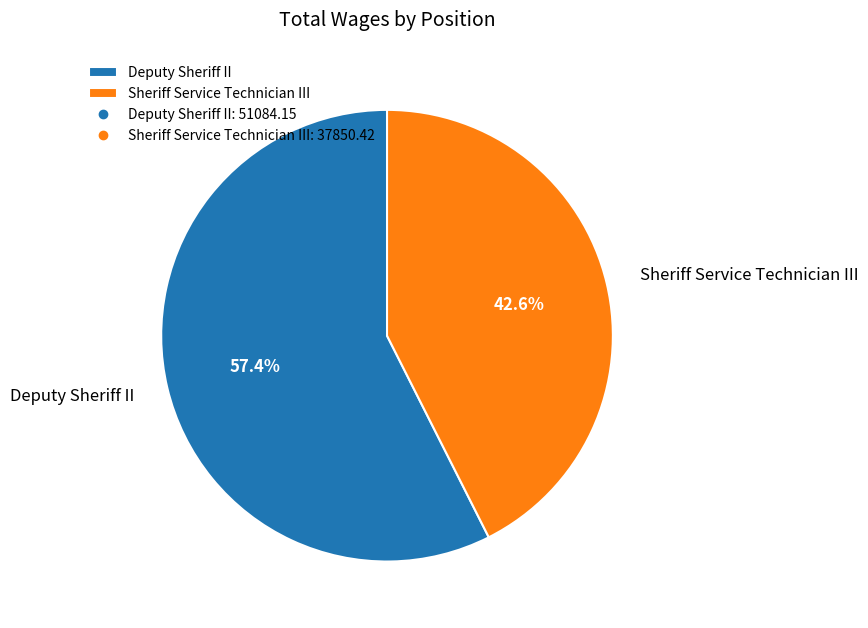

To the nearest percent, what is the difference between the Sheriff Service Technician III and Deputy Sheriff II slice percentages?

15%